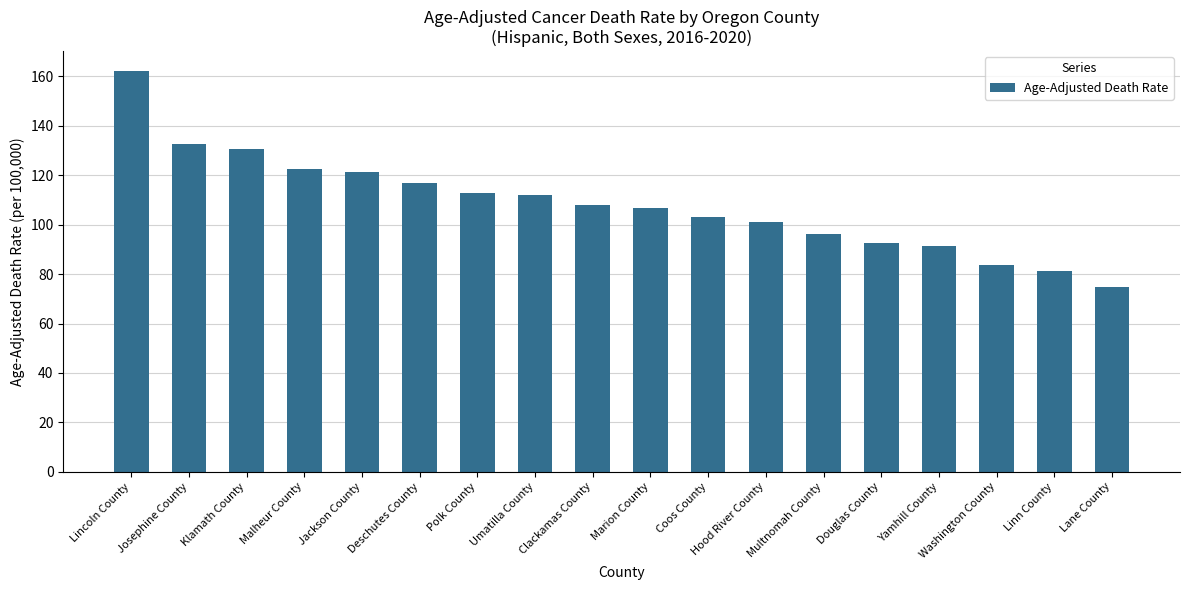

Approximately how many times larger is the value at Umatilla County compared to Douglas County?

1.2